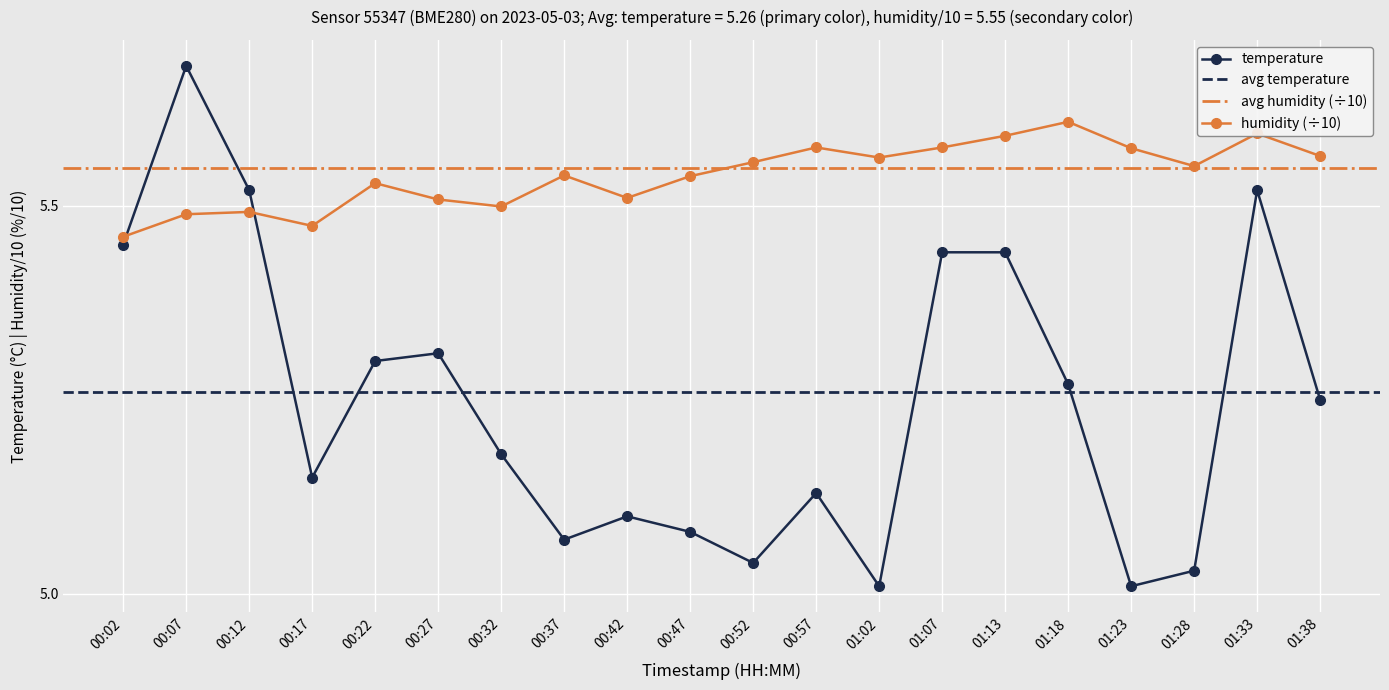

How many interior local valleys does the humidity series have?

5